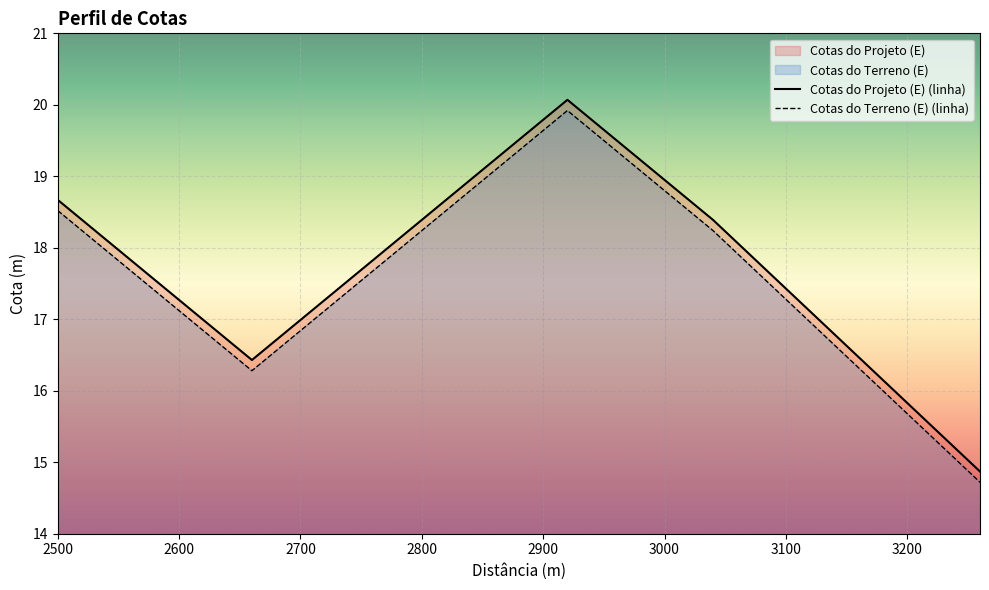

Rank the series by their average value, from highest to lowest.

Cotas do Projeto (E) (linha), Cotas do Terreno (E) (linha)